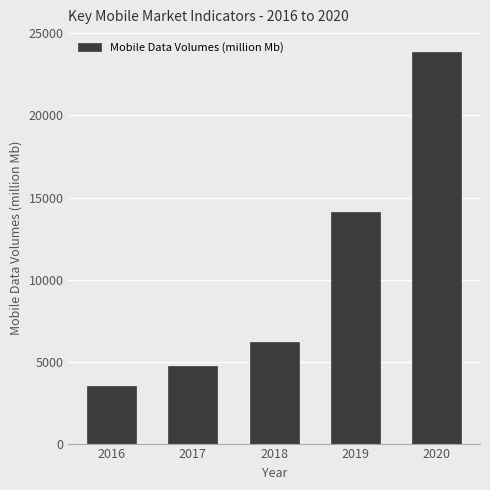

Reading left to right, transcribe all the data shown in this chart.

3517	4723	6205	14119	23887